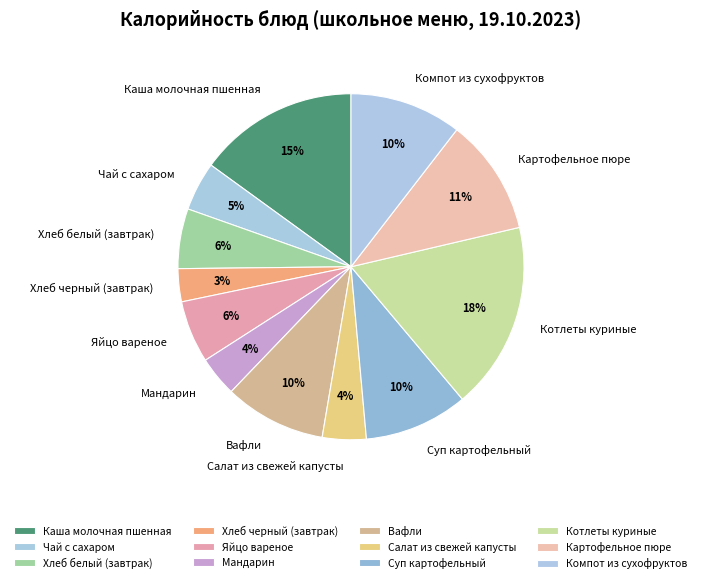

Does Картофельное пюре account for over 50% of the chart?

No